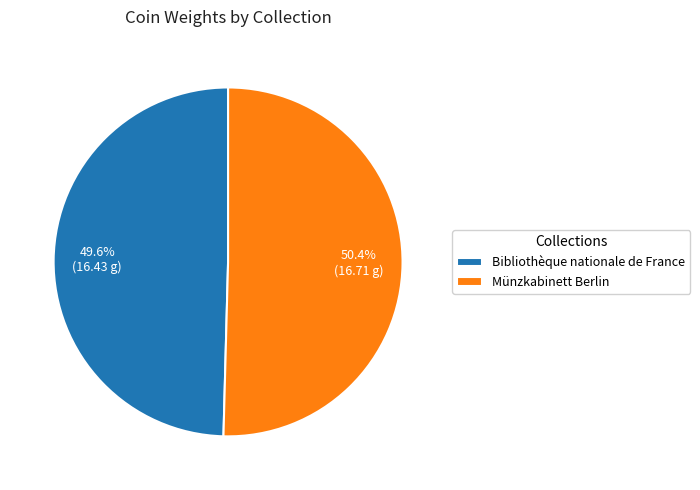

Is Münzkabinett Berlin the majority of the pie?

Yes